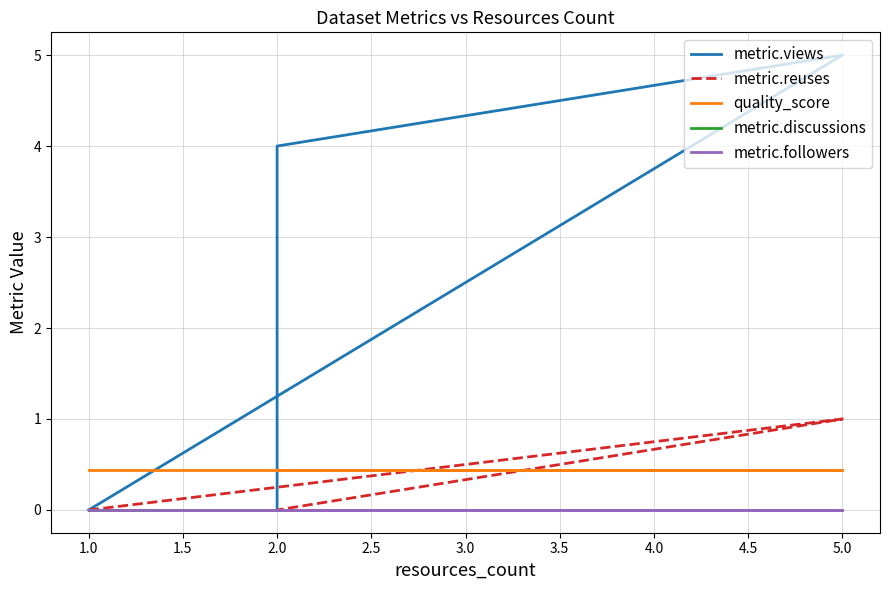

Which series has the largest range (max minus min)?

metric.views